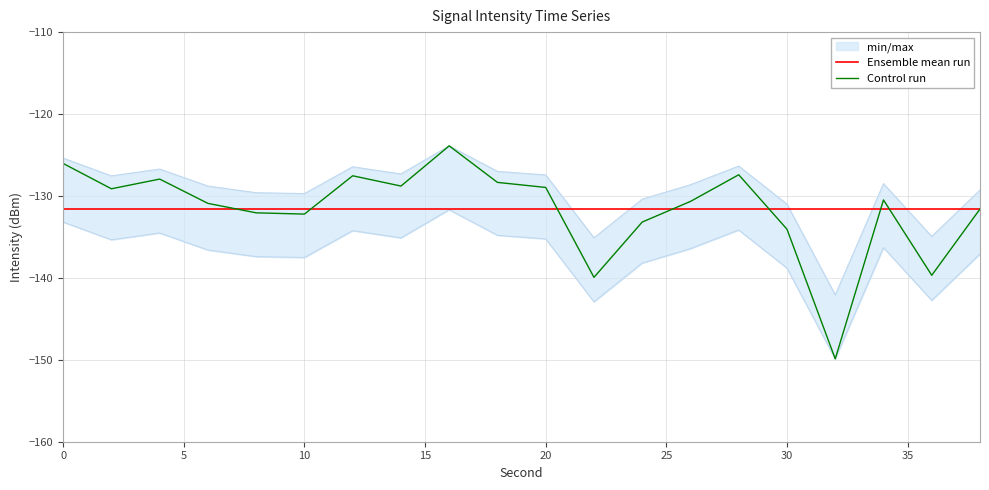

The value of Ensemble mean run at 30 is -131.6. True or false?

True